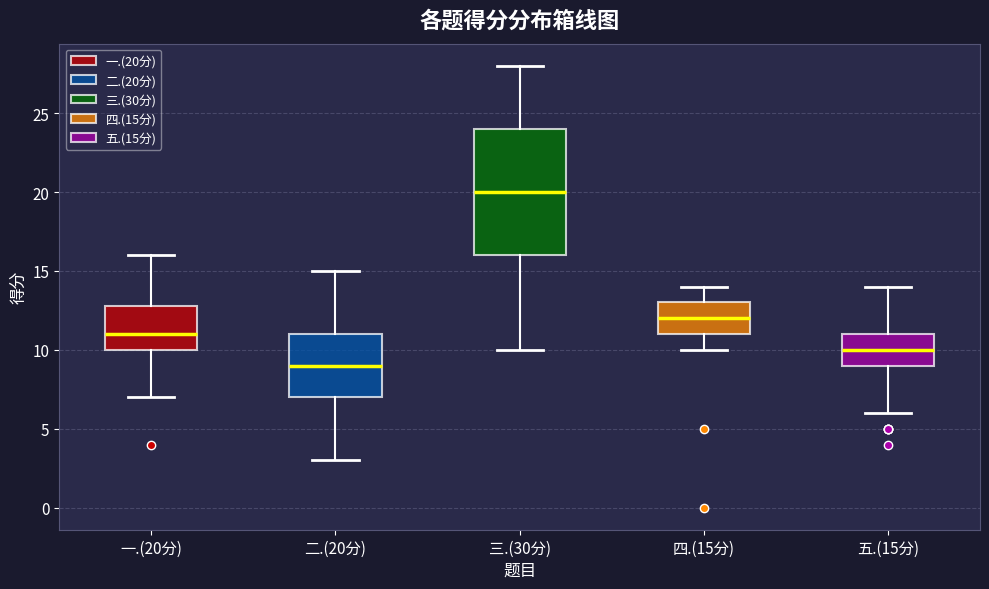

Which box's median line is the highest?

三.(30分)